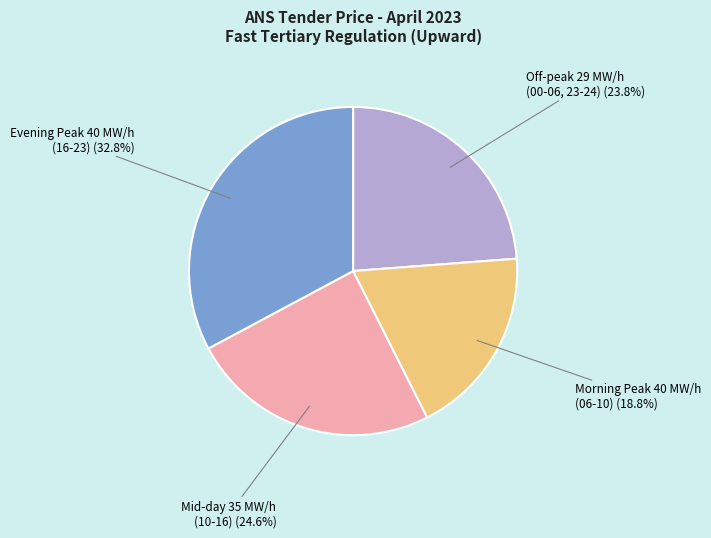

What is the smallest slice in the pie chart?

Morning Peak 40 MW/h (06-10)